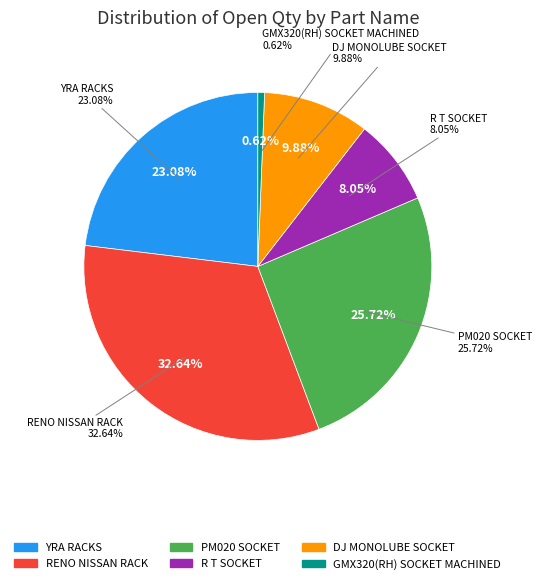

The R T SOCKET slice represents 14% of the pie. True or false?

False